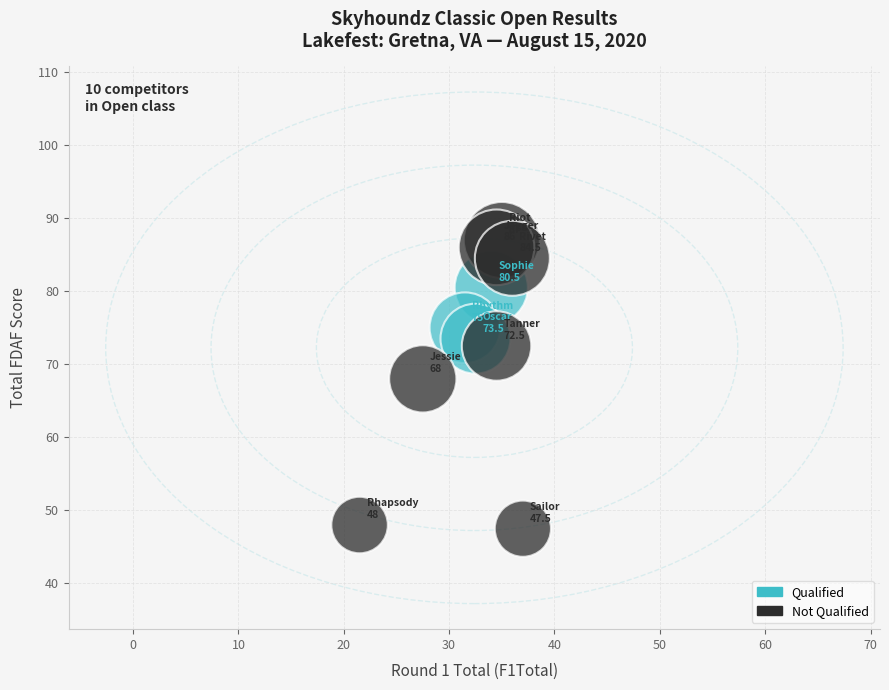

Which series reaches the maximum Y coordinate?

Not Qualified